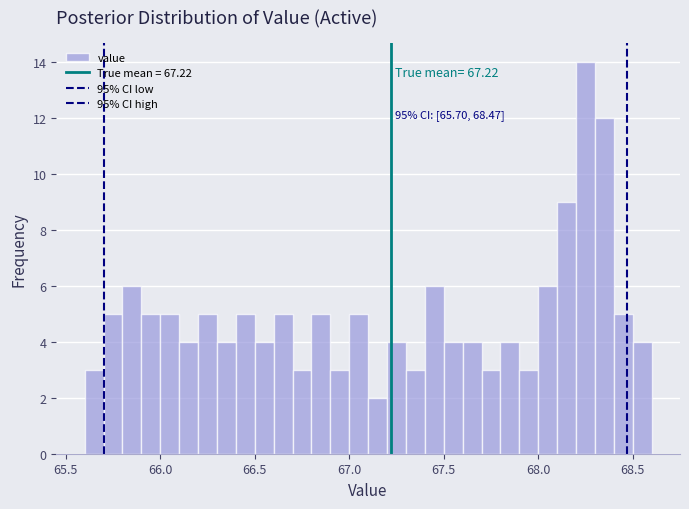

Around what value on the x-axis is the tallest bar? Give the approximate position of its centre, as read against the axis.

68.25